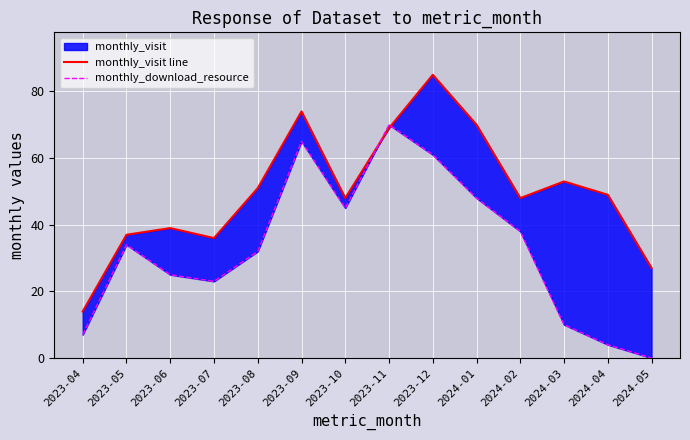

True or false: monthly_visit line has a value of 46 at 2024-05.

False